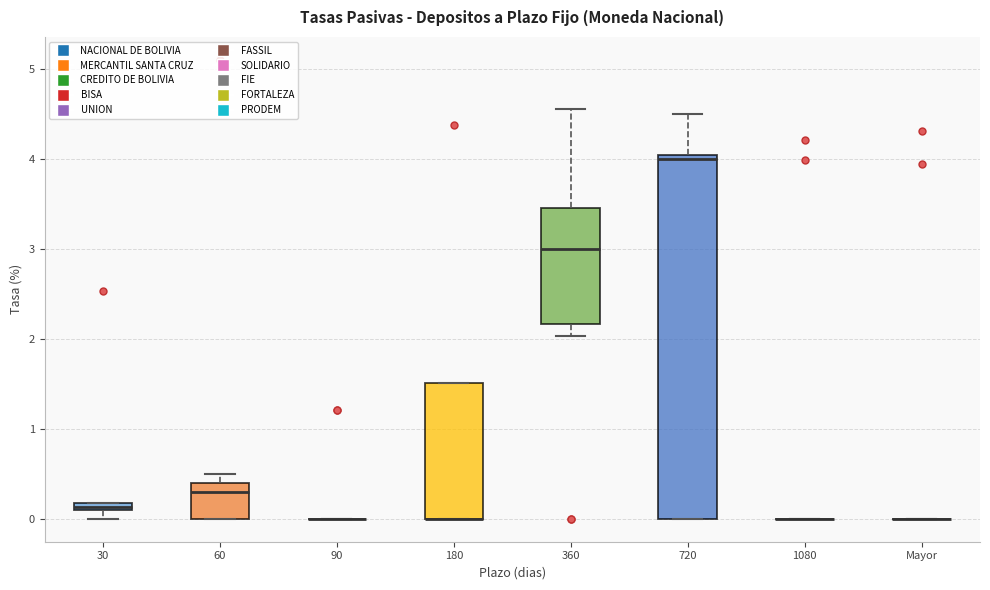

Where is the upper edge of the box for 720 on the y-axis? The values are not printed on the chart, so give them approximately, as read against the axis.

4.0